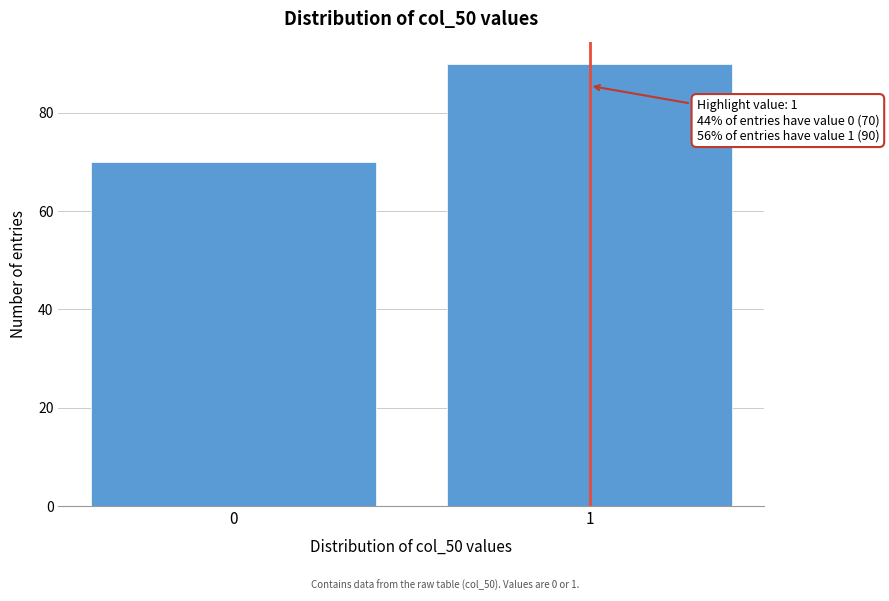

Reading left to right, transcribe all the data shown in this chart.

0=70	1=90